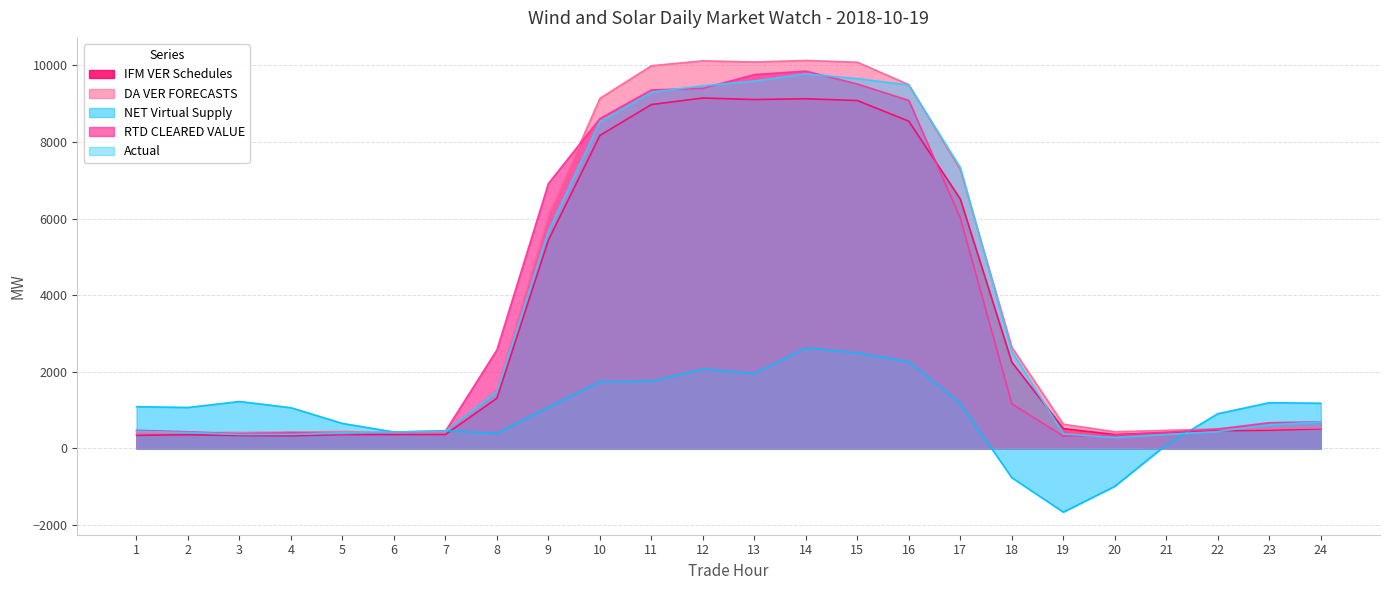

What is the difference between the IFM VER Schedules values at 12 and 21?

8736.2